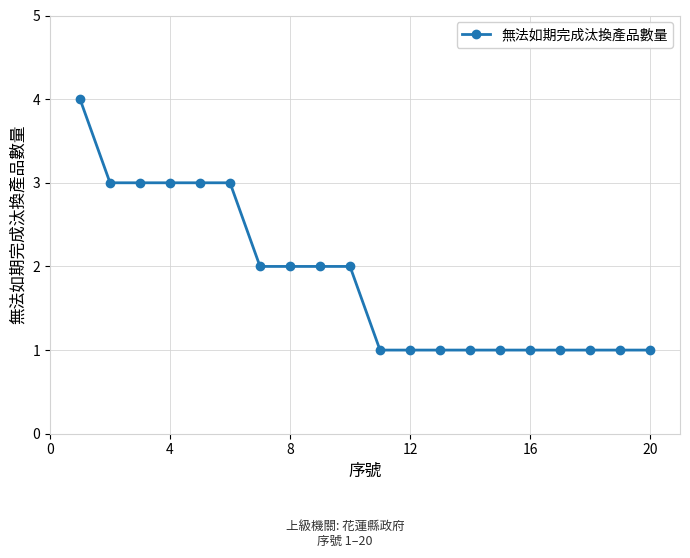

What is the greatest value displayed?

4